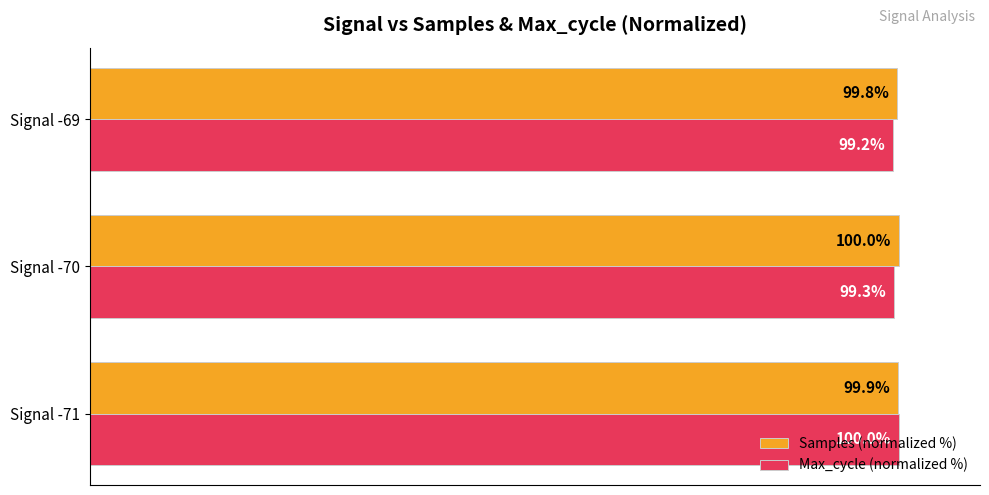

Which category has the lowest value in the Samples (normalized %) series?

Signal -69